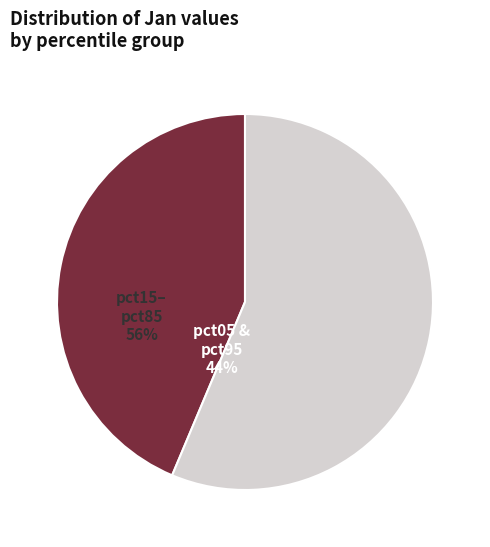

How many segments does this pie chart have?

2